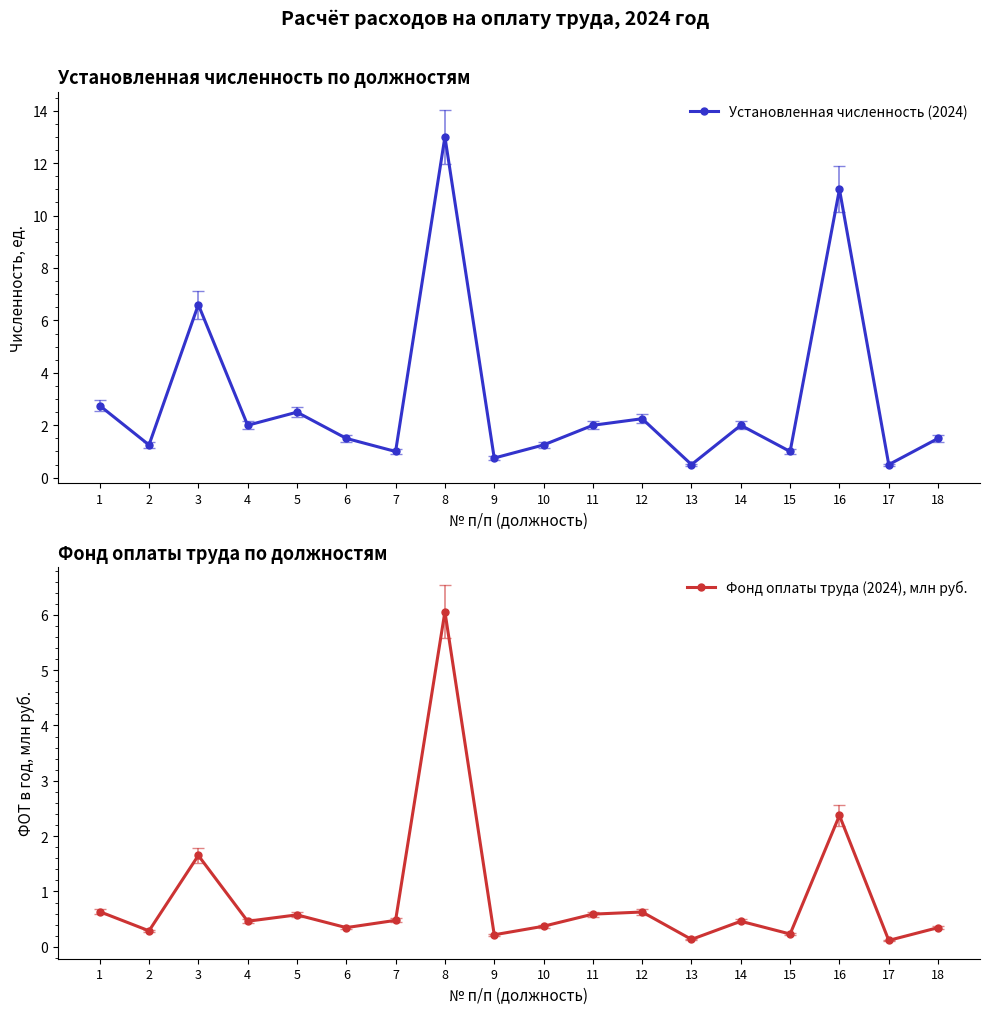

How many interior local peaks does the Фонд оплаты труда (2024), млн руб. series have?

6